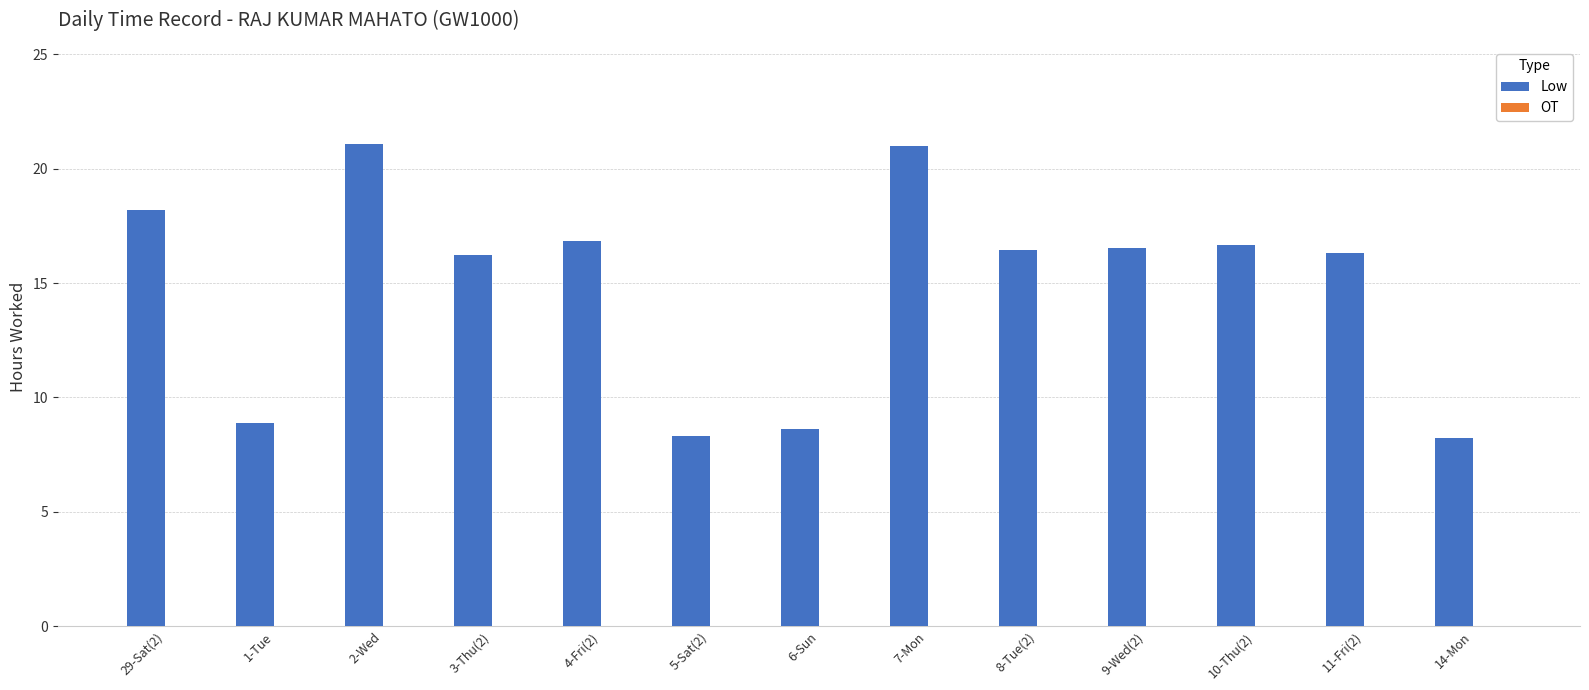

Are the bars horizontal?

No